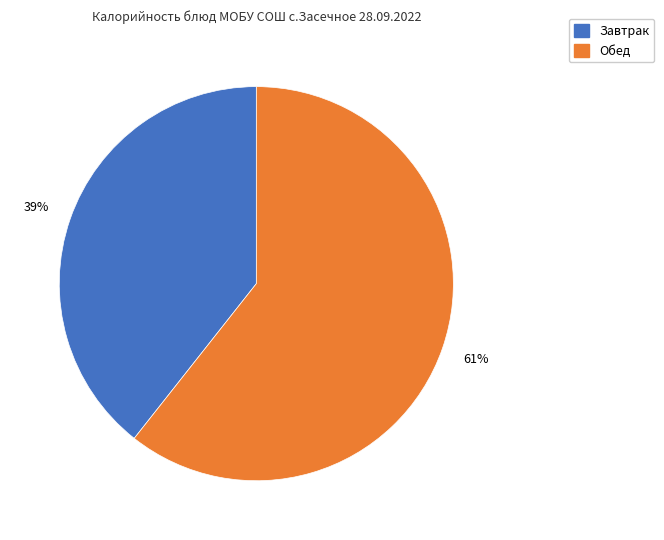

Is there any slice that represents more than half of the pie?

Yes